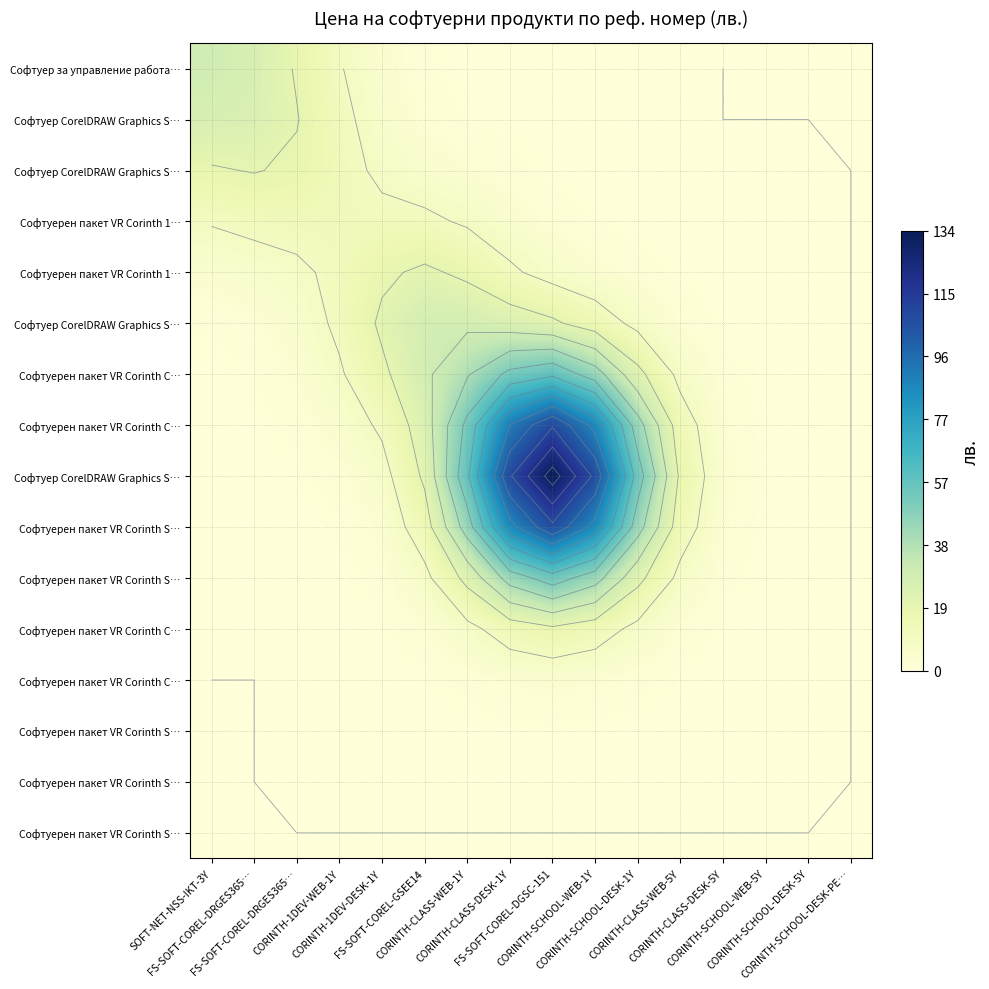

What is the total value across all series at FS-SOFT-COREL-GSEE14?

170.8